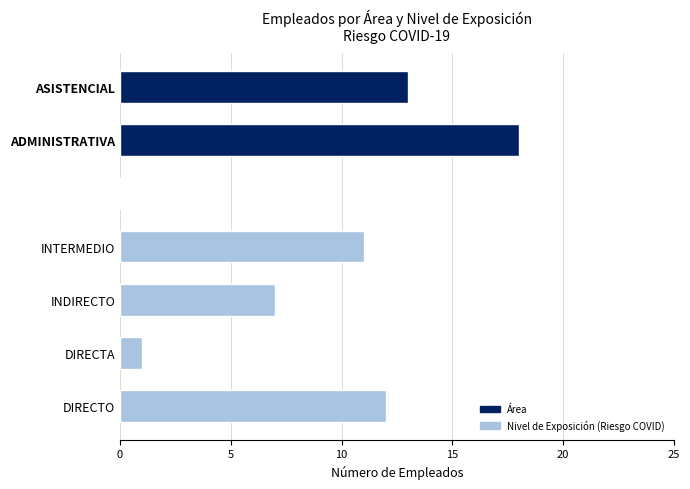

What is the maximum value shown in the chart?

18